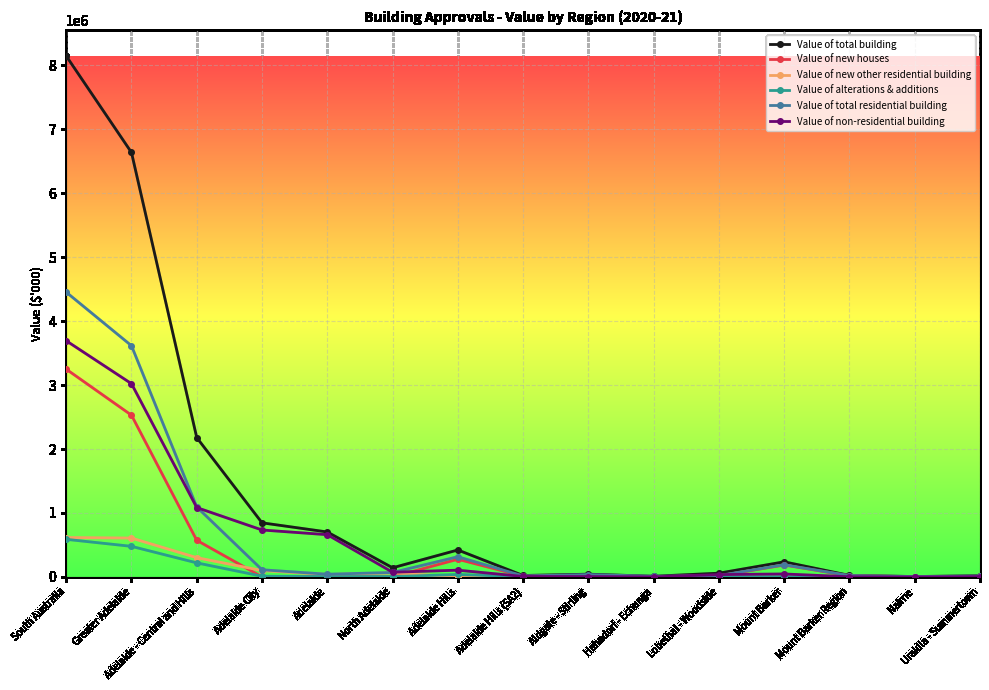

The value of Value of total residential building at South Australia is 2432577.6. True or false?

False